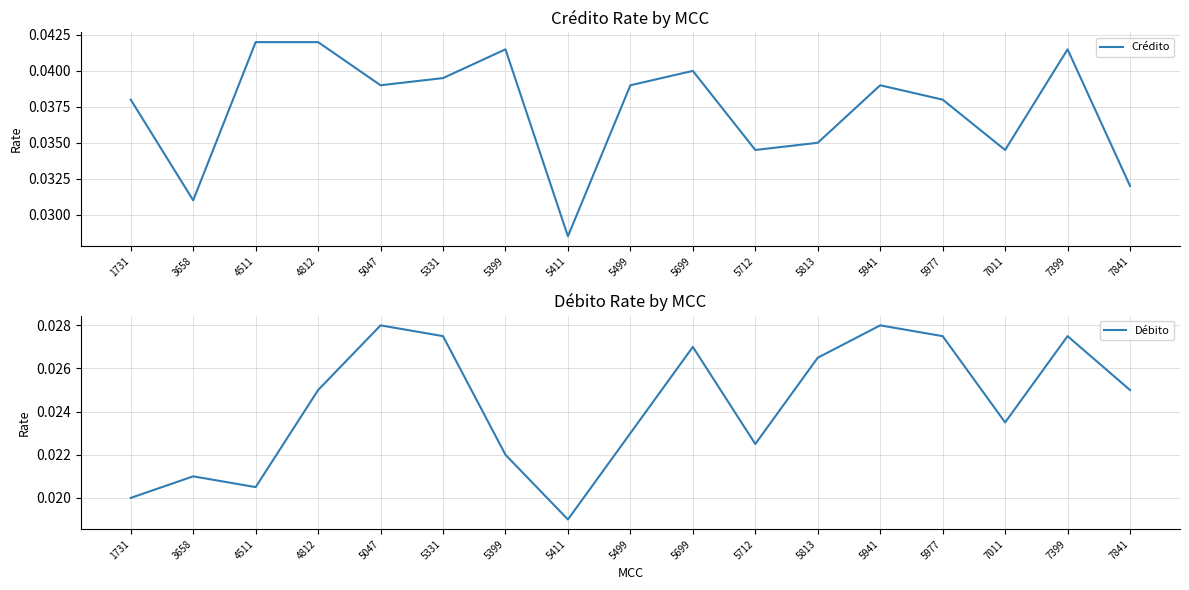

Rank the series by their maximum value, from highest to lowest.

Crédito, Débito